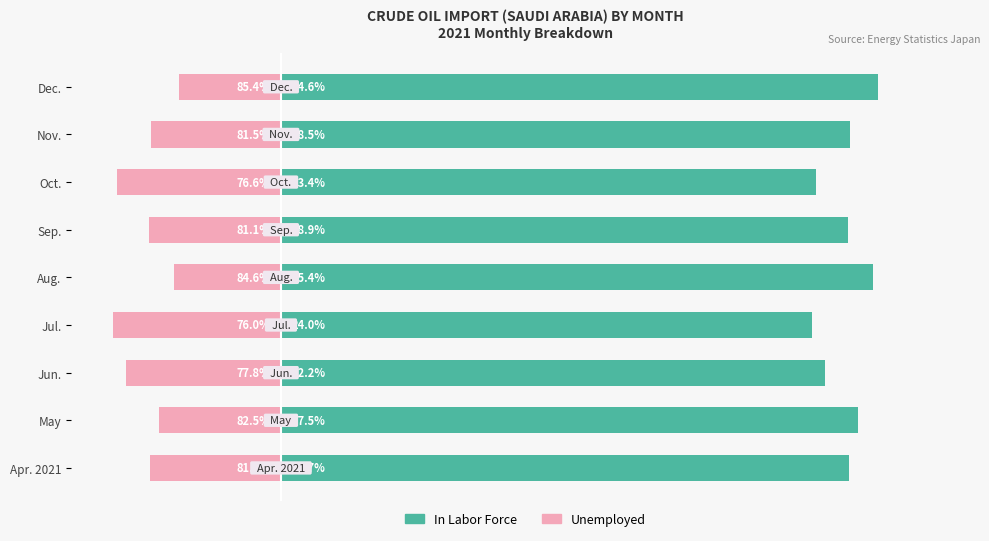

What is the maximum value shown in the chart?

85.4